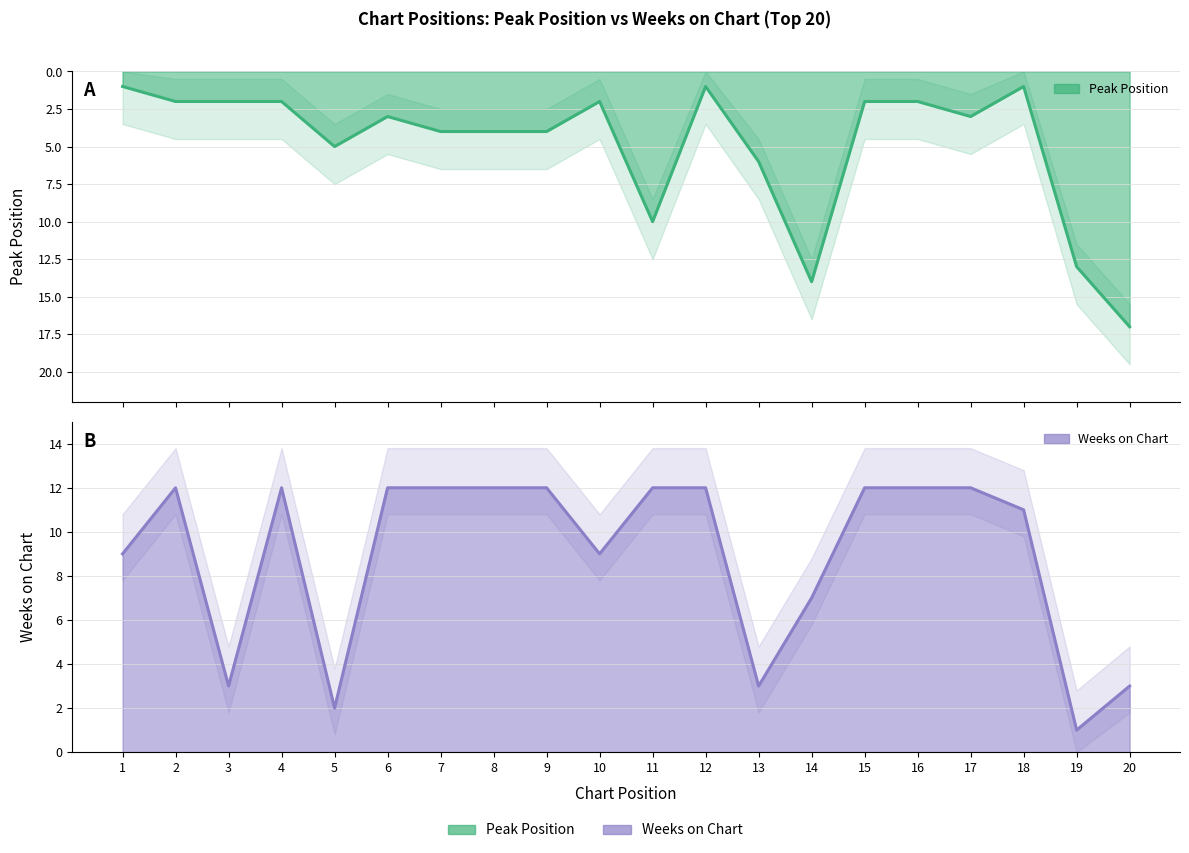

What is the sum of the Peak Position values at 20 and 13?

23